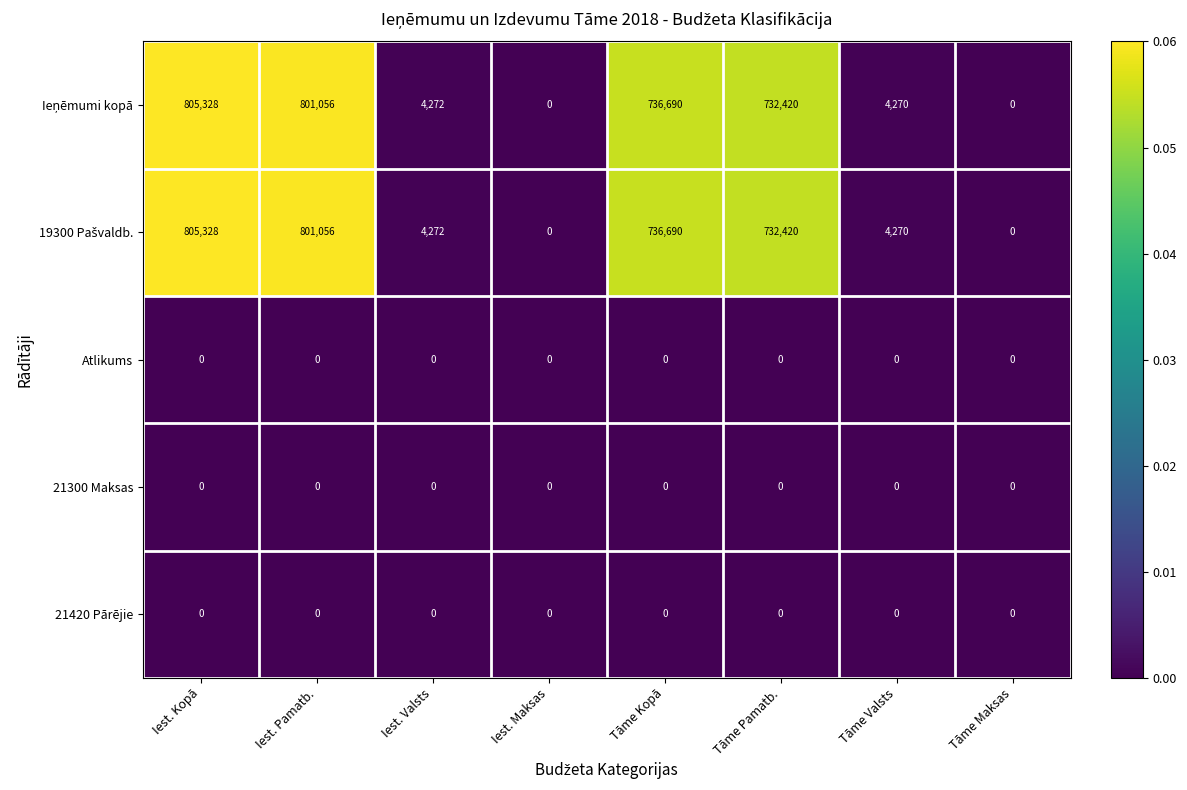

The value of 21300 Maksas at Tāme Pamatb. is 0. True or false?

True